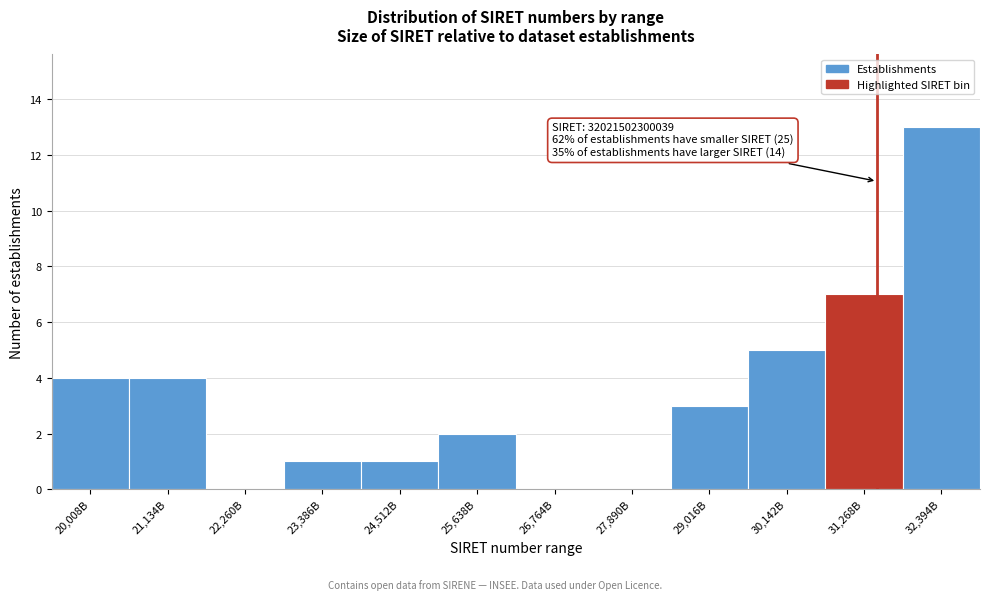

Reading right to left, transcribe all the data shown in this chart.

32,394B=13	31,268B=7	30,142B=5	29,016B=3	27,890B=0	26,764B=0	25,638B=2	24,512B=1	23,386B=1	22,260B=0	21,134B=4	20,008B=4